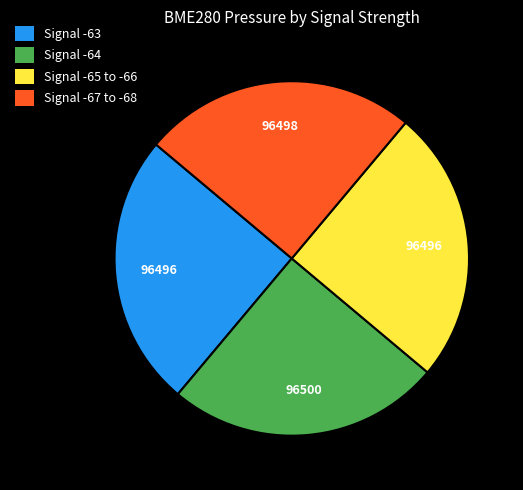

Is there any slice that represents more than half of the pie?

No